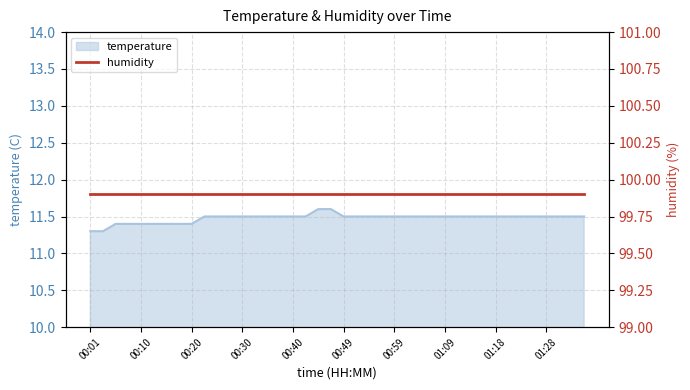

Reading right to left, what are all the values shown in this chart?

01:36=11.5	01:33=11.5	01:31=11.5	01:28=11.5	01:26=11.5	01:23=11.5	01:21=11.5	01:18=11.5	01:16=11.5	01:14=11.5	01:11=11.5	01:09=11.5	01:06=11.5	01:04=11.5	01:01=11.5	00:59=11.5	00:57=11.5	00:54=11.5	00:52=11.5	00:49=11.5	00:47=11.6	00:44=11.6	00:42=11.5	00:40=11.5	00:37=11.5	00:35=11.5	00:32=11.5	00:30=11.5	00:27=11.5	00:25=11.5	00:23=11.5	00:20=11.4	00:18=11.4	00:15=11.4	00:13=11.4	00:10=11.4	00:08=11.4	00:06=11.4	00:03=11.3	00:01=11.3